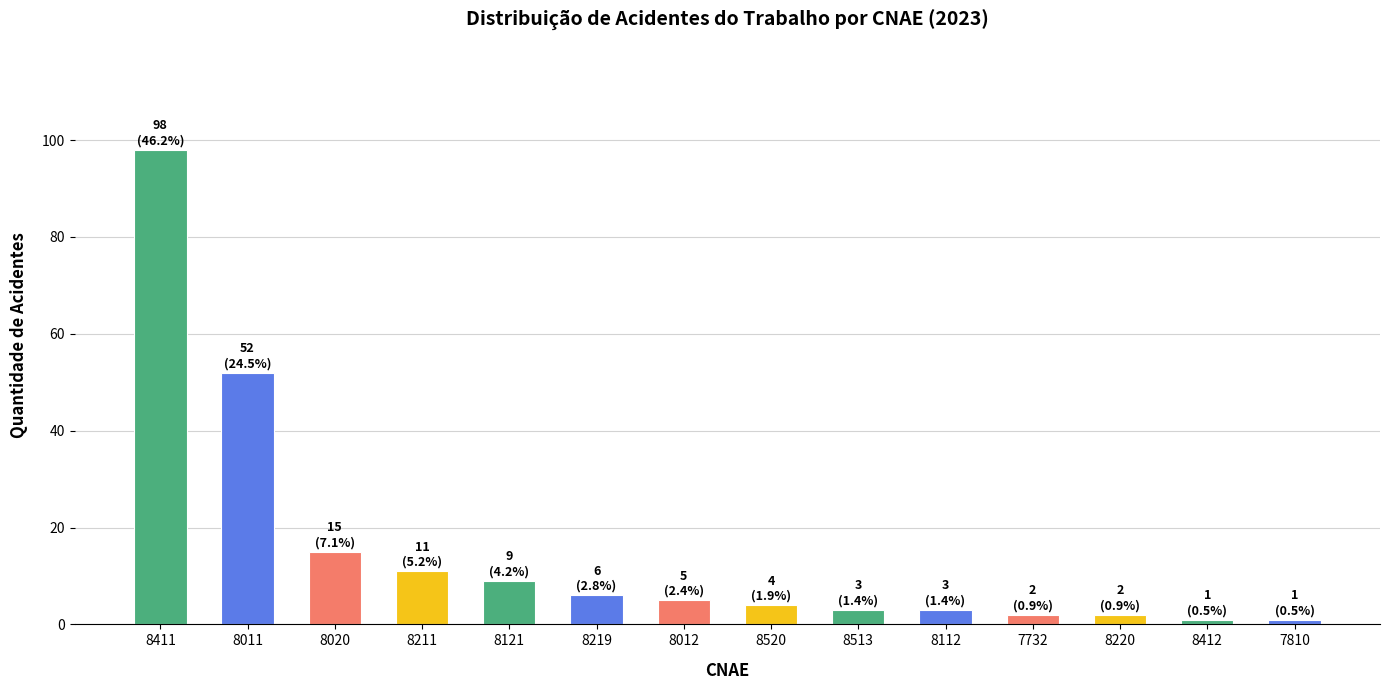

How many categories are shown in the chart?

14